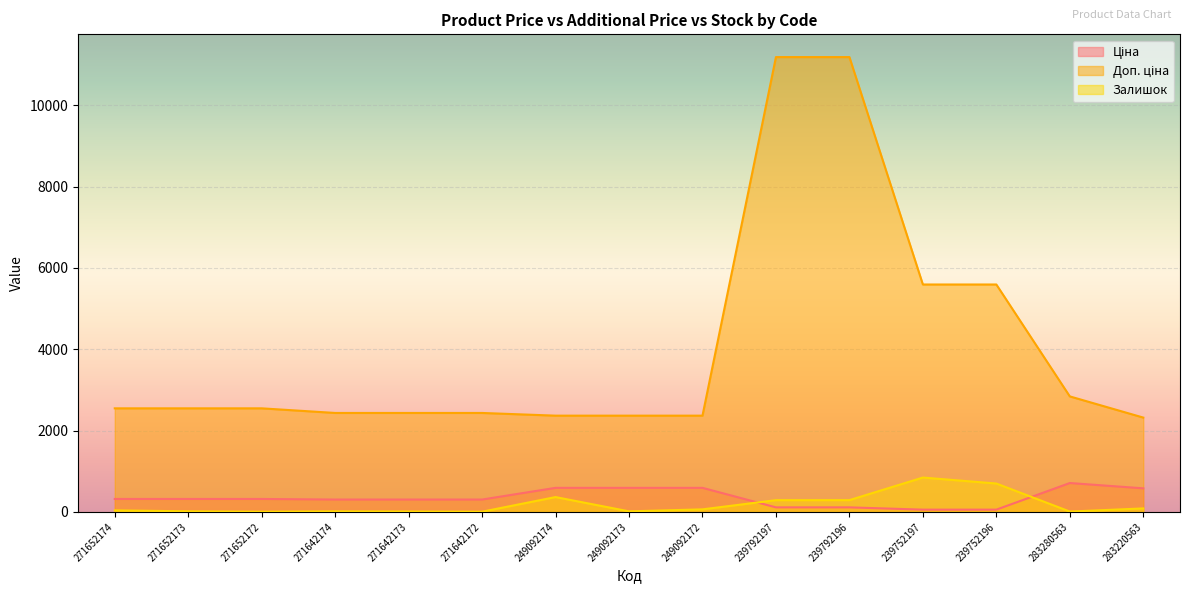

What value does the Ціна series have at 249092174?

591.6